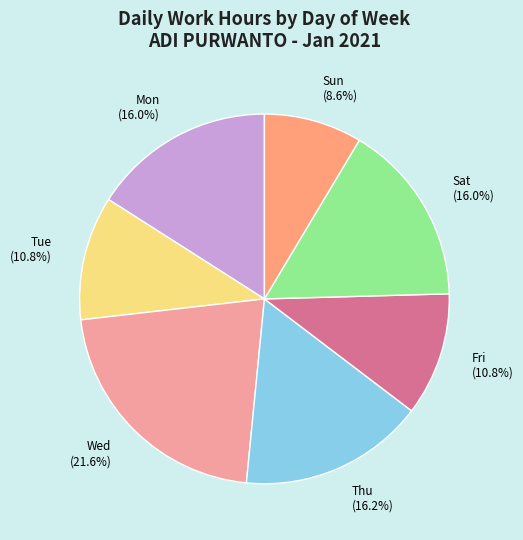

Which category has the smallest portion of the pie?

Sun